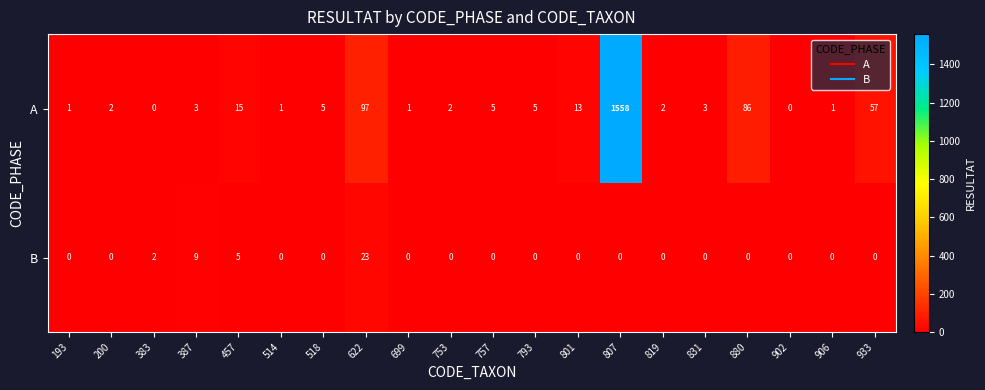

The A series shows 2 at 753. True or false?

True